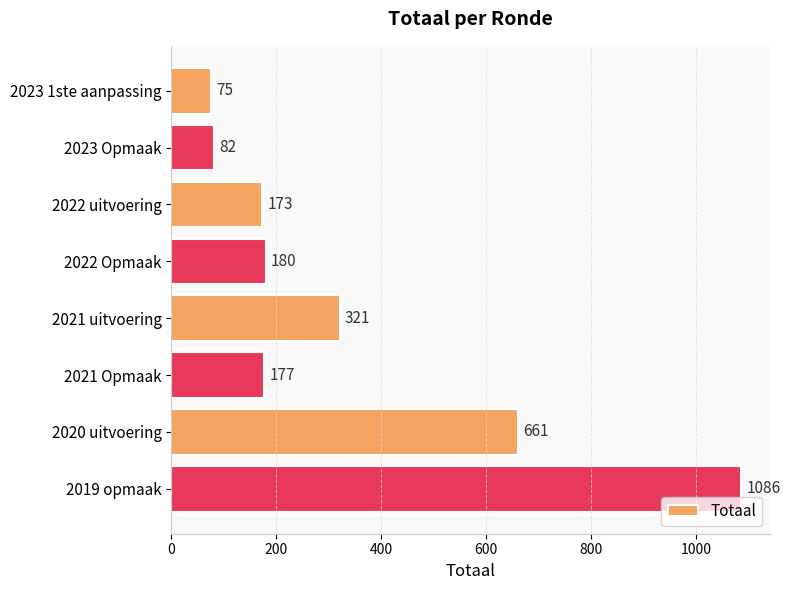

What position from the top is 2019 opmaak?

8